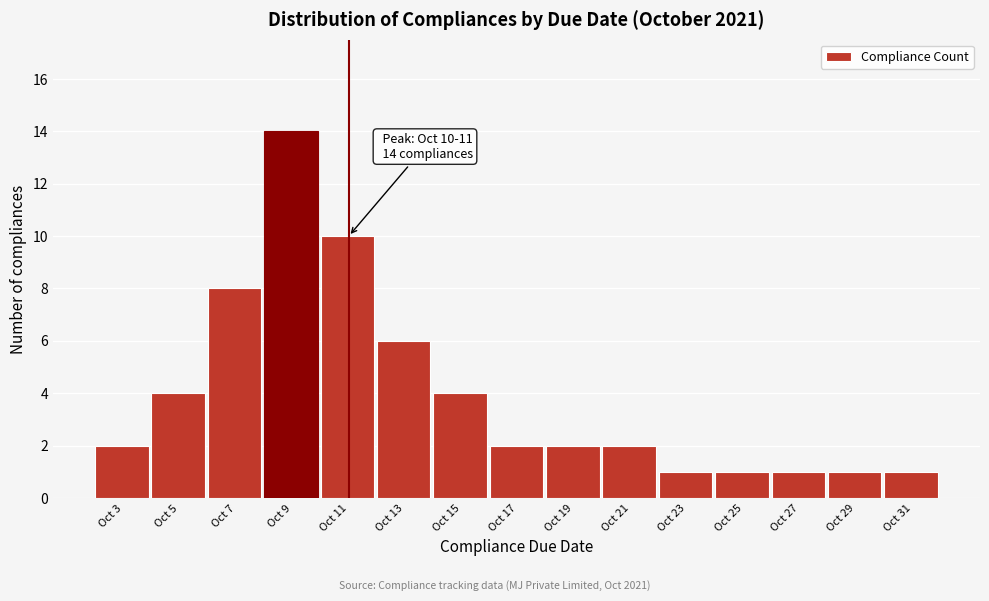

Reading left to right, transcribe all the data shown in this chart.

2	4	8	14	10	6	4	2	2	2	1	1	1	1	1